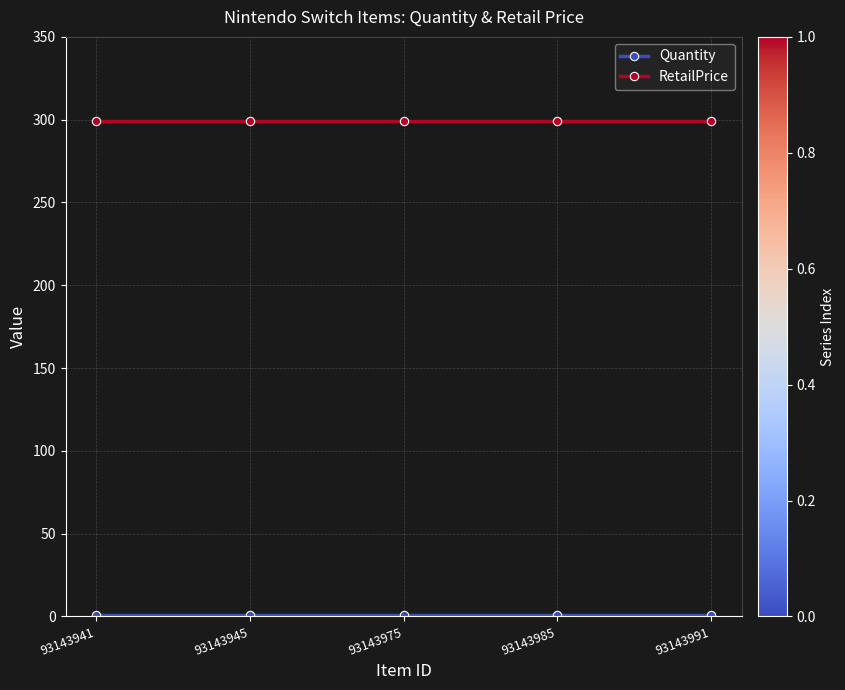

What is the sum of the RetailPrice values at 93143985 and 93143945?

598